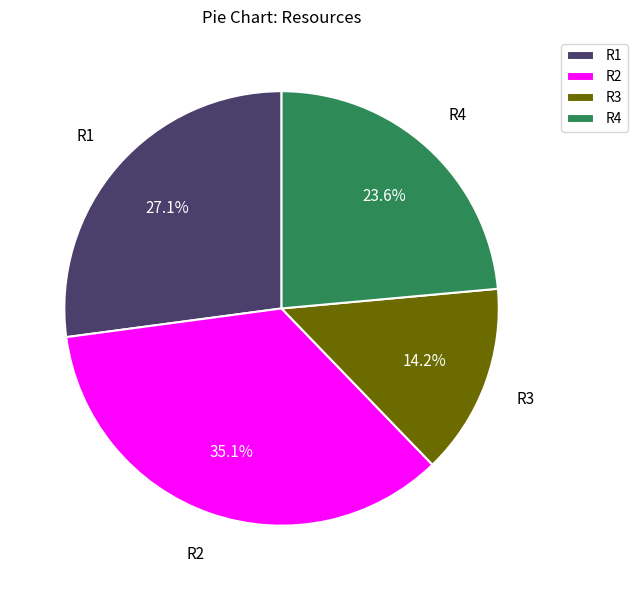

Is it true that R4 is 33% of the pie?

False